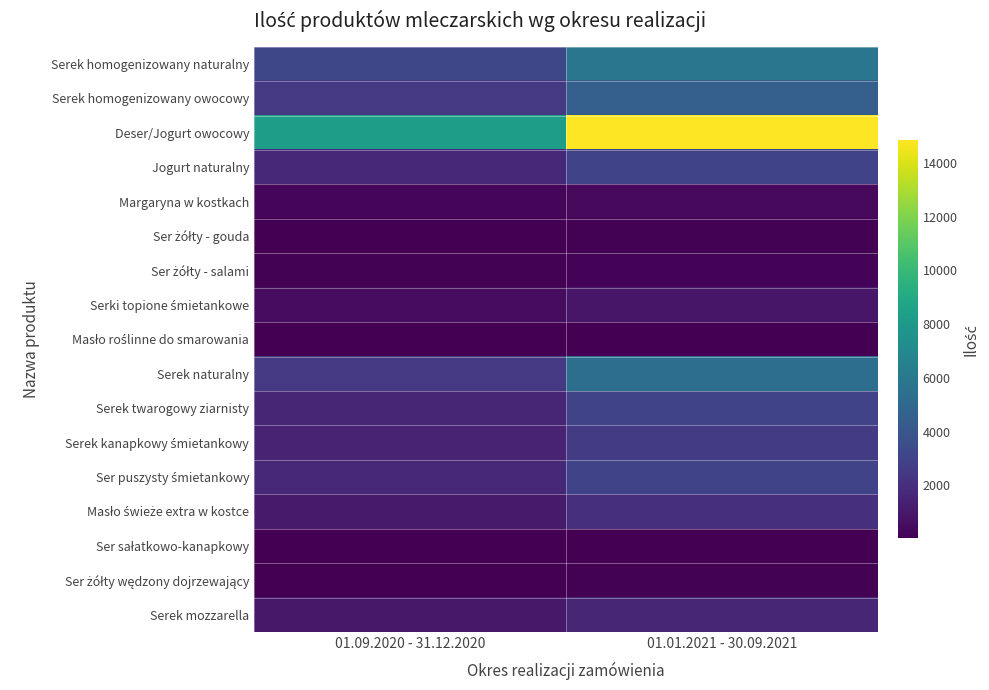

What is the total value across all series at 01.01.2021 - 30.09.2021?

47570